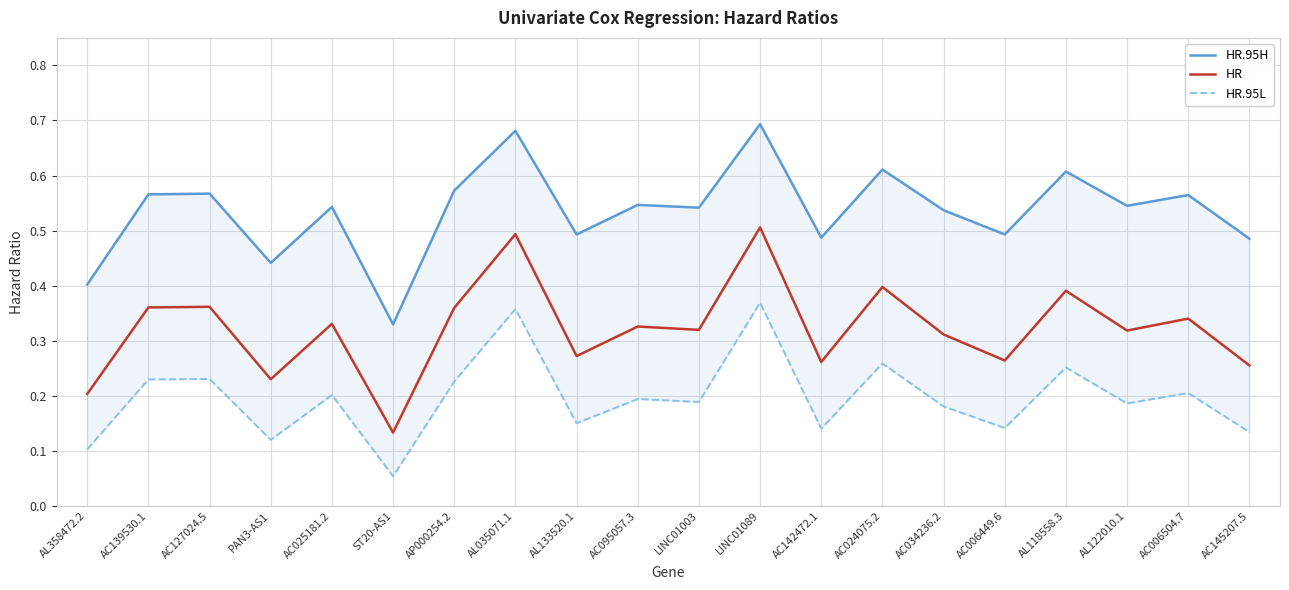

At how many categories does at least one series exceed 0?

20